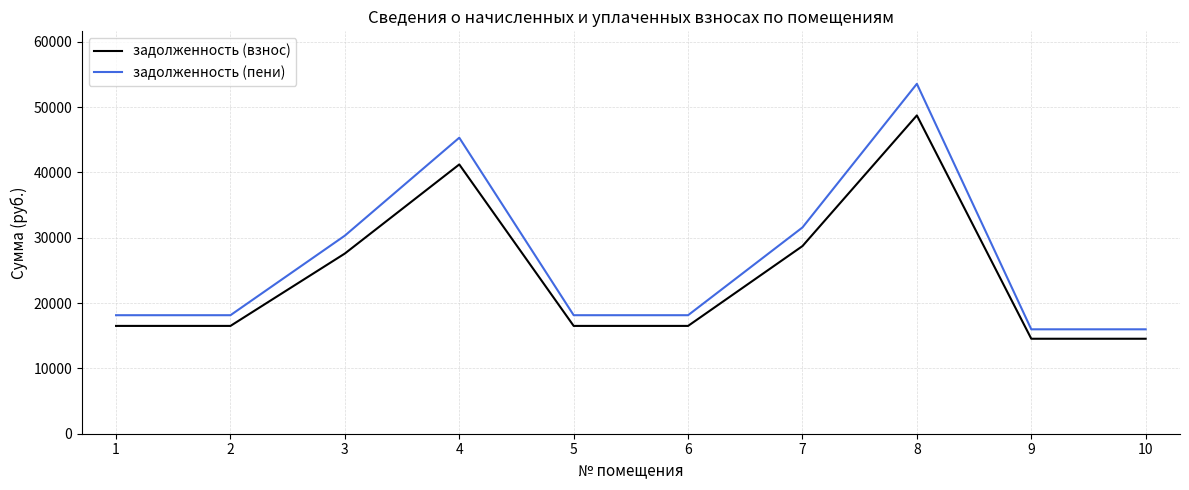

Rank the series at 4 from highest to lowest value.

задолженность (пени), задолженность (взнос)